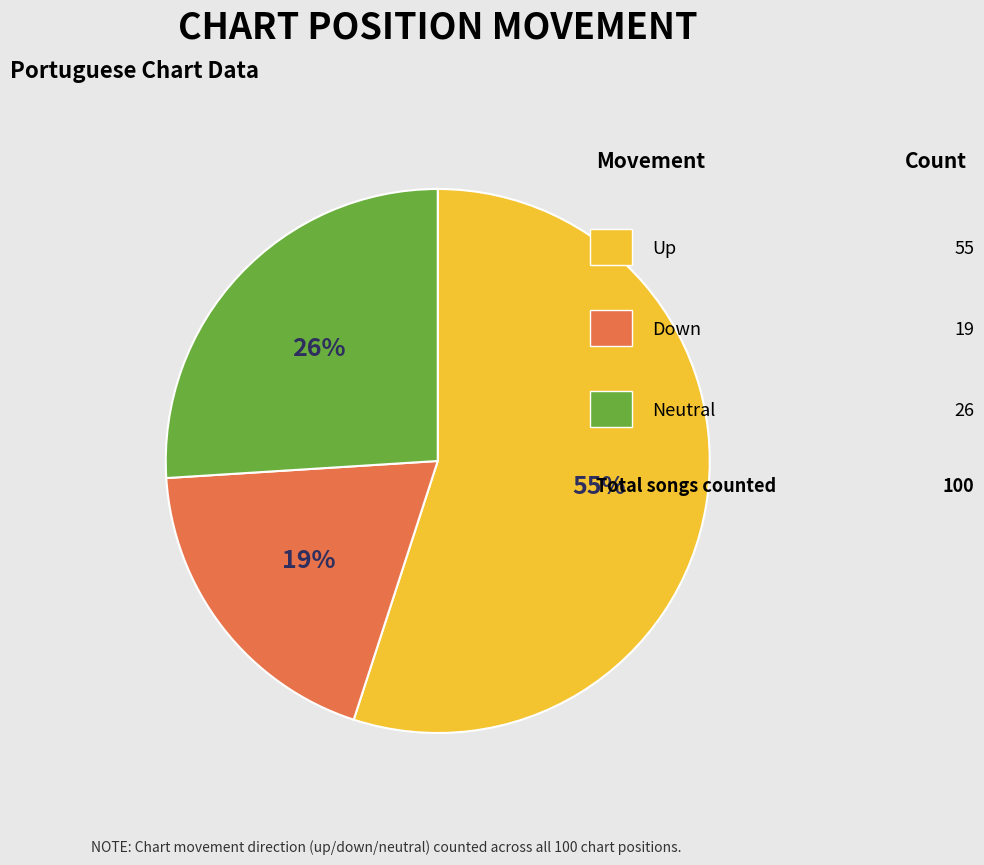

Is there a majority slice in this chart?

Yes